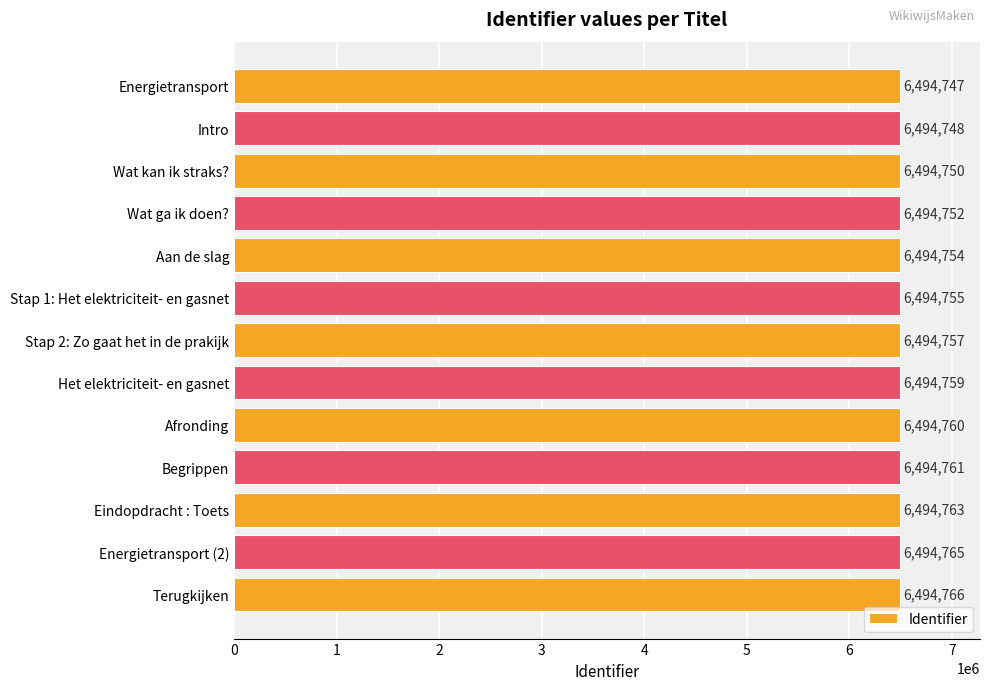

Are the bars horizontal?

Yes